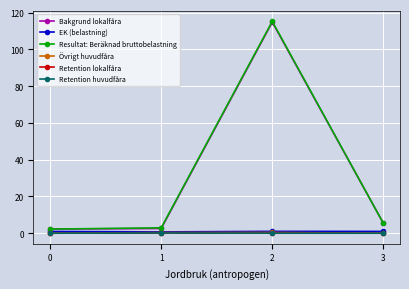

List the labels in order of Retention lokalfåra value, smallest first.

0, 3, 2, 1